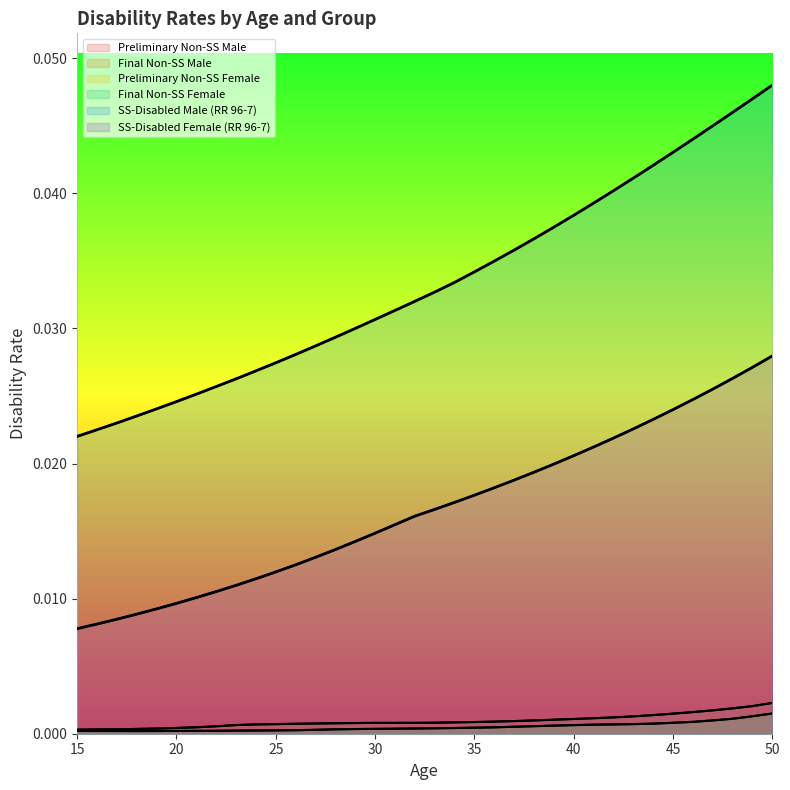

The value of Preliminary Non-SS Male at 36 is 0.0. True or false?

False